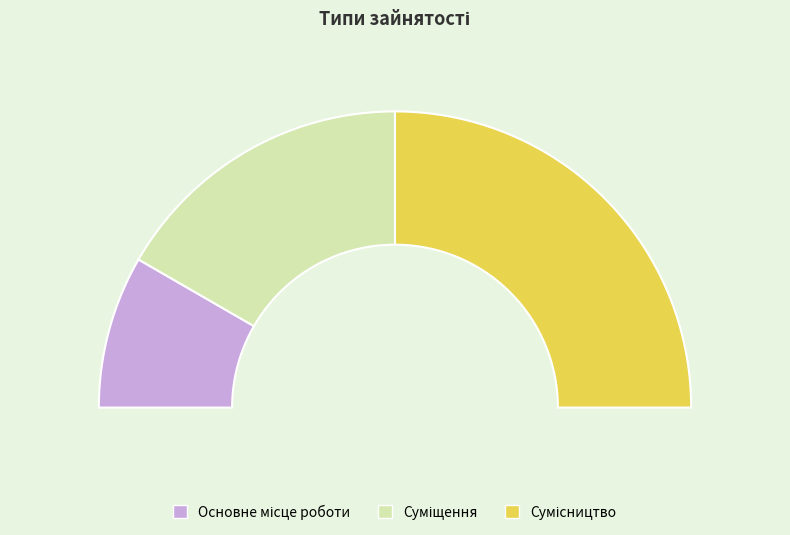

Rank the categories by value from highest to lowest.

Сумісництво, Суміщення, Основне місце роботи